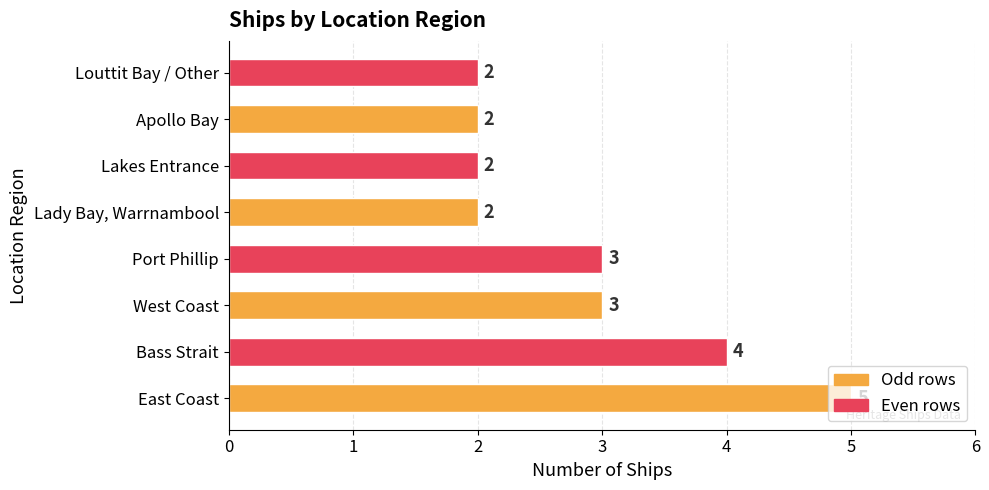

Approximately how many times larger is the value at Bass Strait compared to West Coast?

1.3